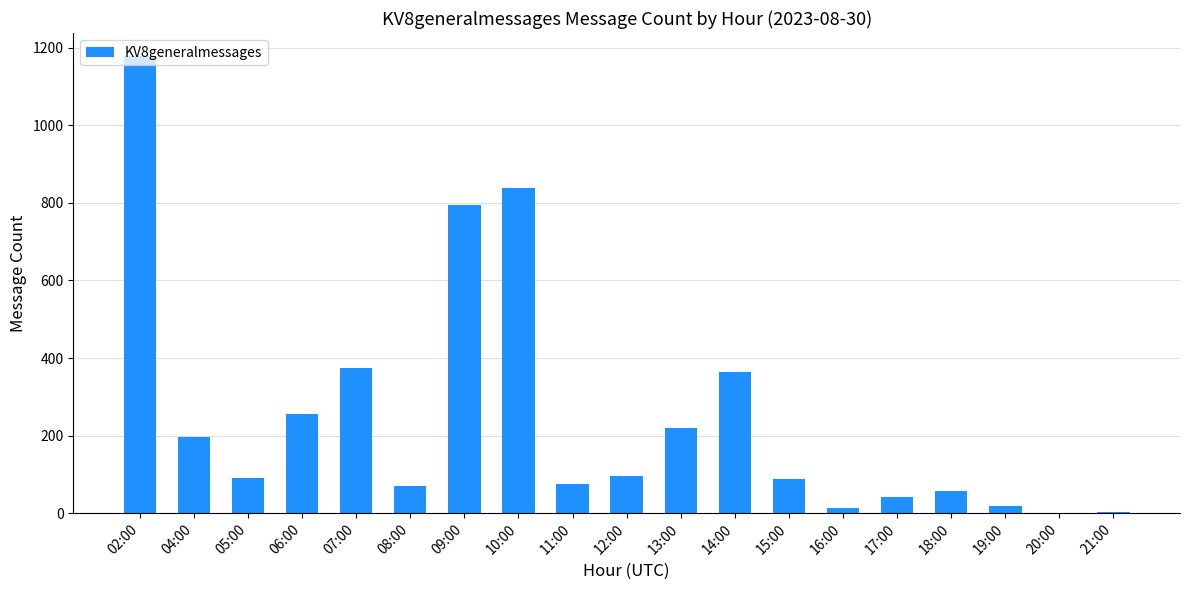

What is the change in value from 07:00 to 18:00?

-319